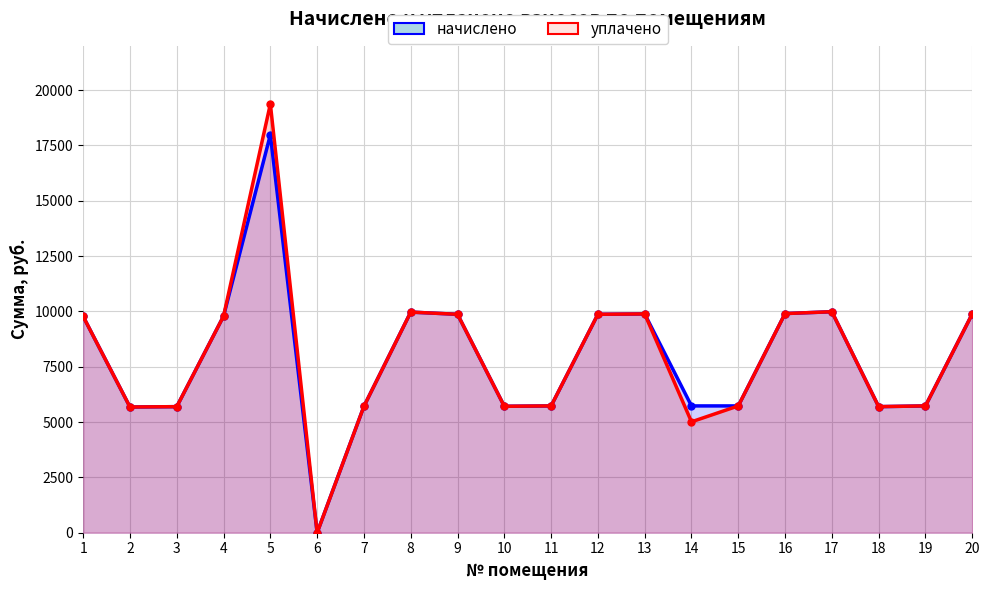

At 16, list the series in order from smallest to largest.

начислено, уплачено